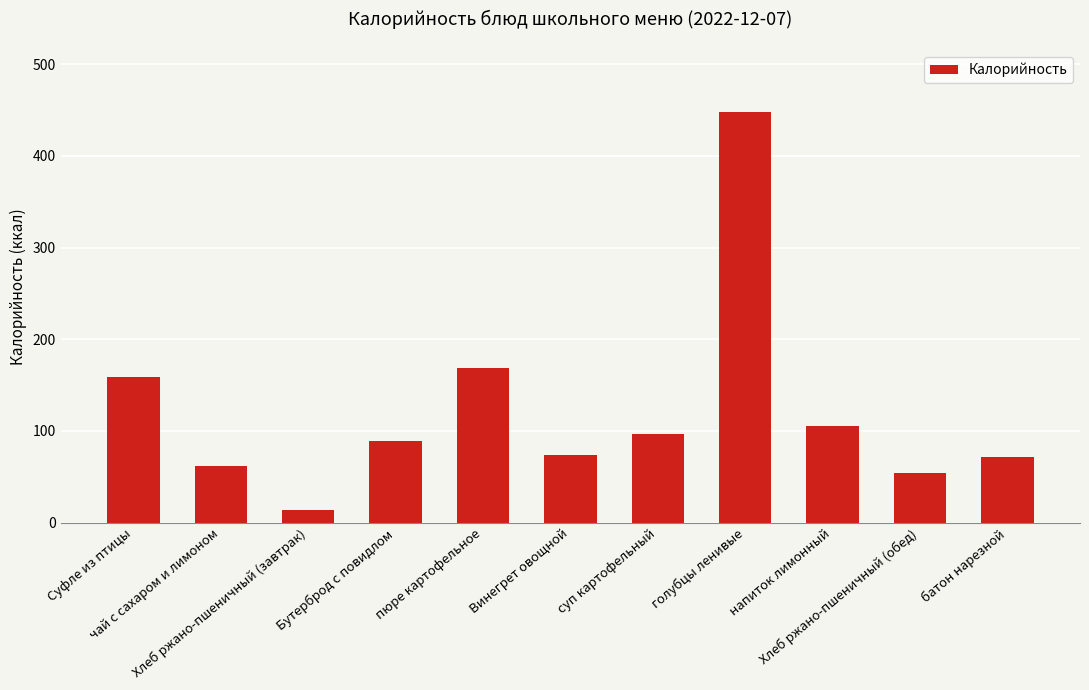

What is the sum of all values?

1343